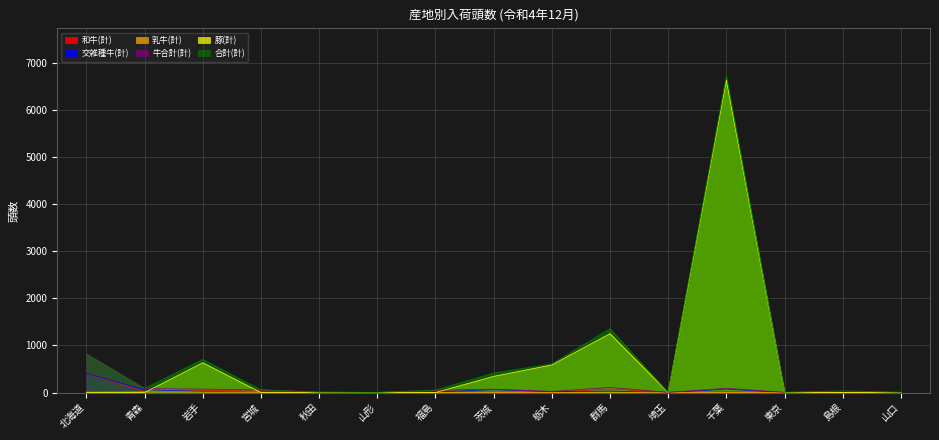

Reading left to right, transcribe all the data shown in this chart.

和牛(計): 405	14	39	55	7	2	36	11	5	77	3	17	2	12	0
交雑種牛(計): 407	60	23	3	0	0	15	60	18	30	0	73	0	23	4
乳牛(計): 7	12	9	0	0	0	0	0	0	0	0	0	2	0	0
牛合計(計): 819	86	71	58	7	2	51	71	23	107	3	90	4	35	4
豚(計): 0	0	632	0	0	0	0	343	586	1250	0	6640	0	0	0
合計(計): 819	86	703	58	7	2	51	414	609	1357	3	6730	4	35	4